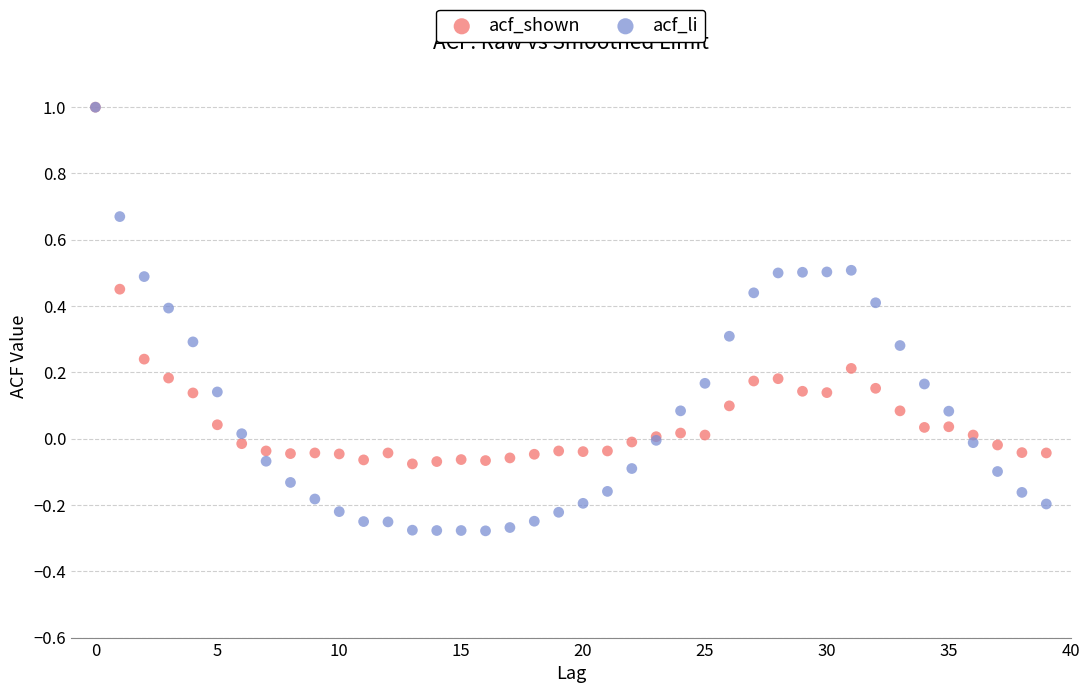

What are all the series names shown in the legend?

acf_shown, acf_li